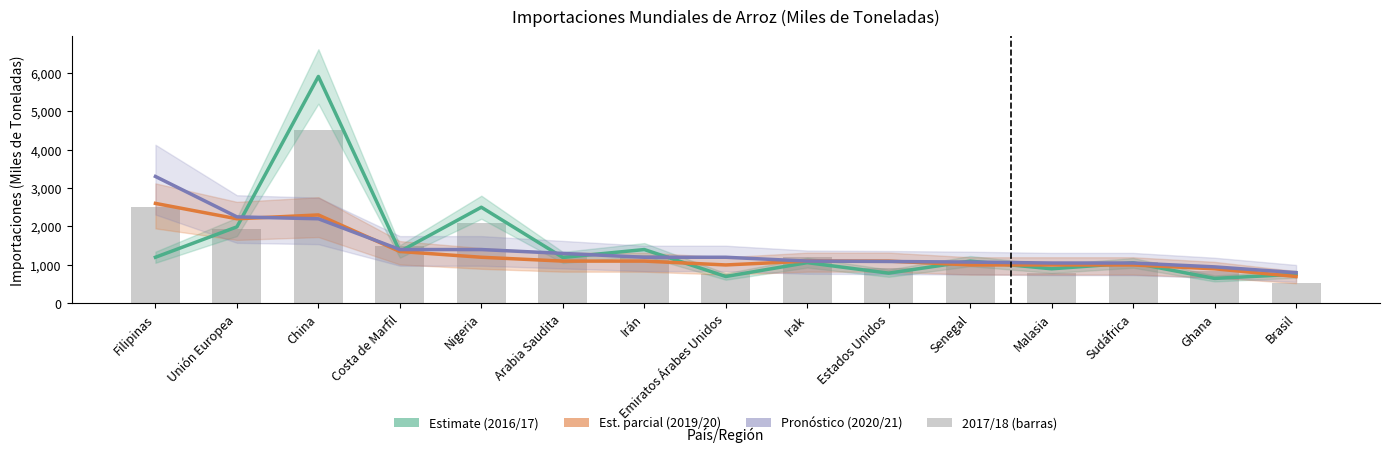

Between Estados Unidos and Unión Europea, which is larger?

Unión Europea